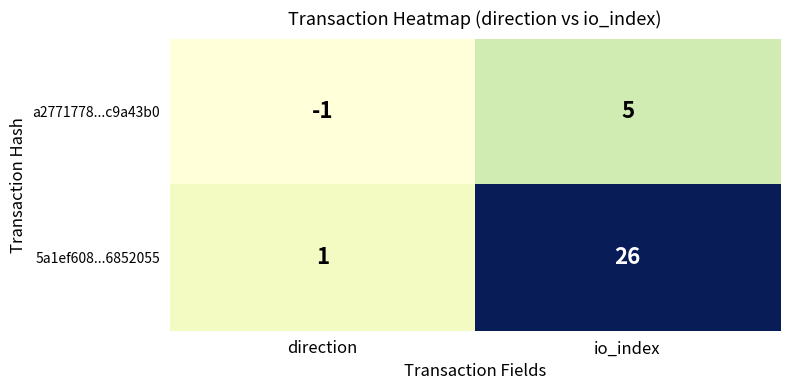

What is the difference between the a2771778...c9a43b0 values at io_index and direction?

6